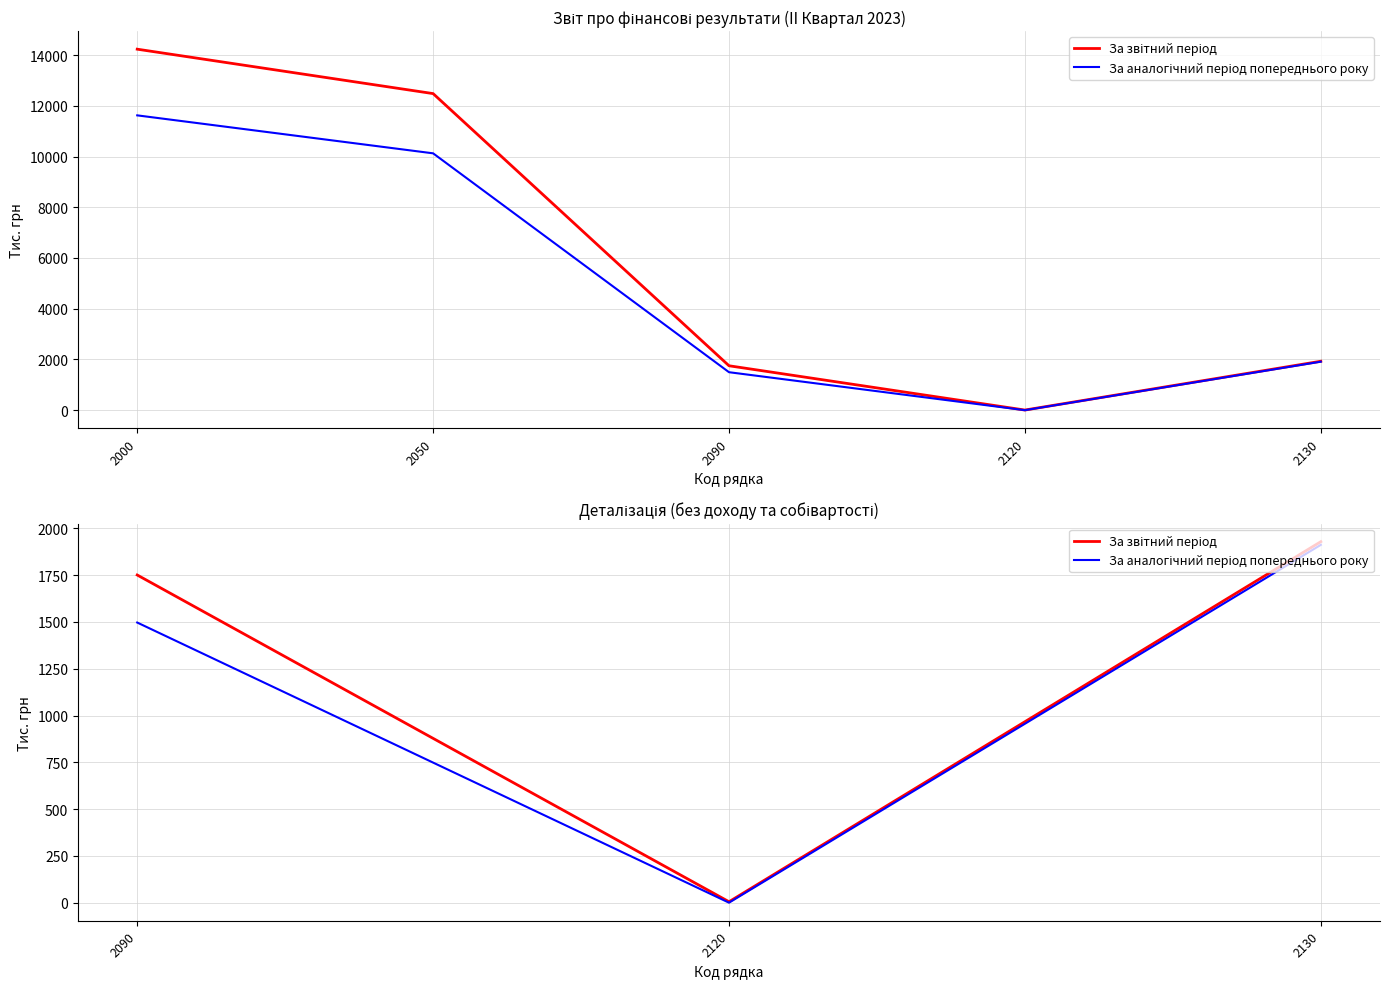

How many distinct data groups are displayed?

2